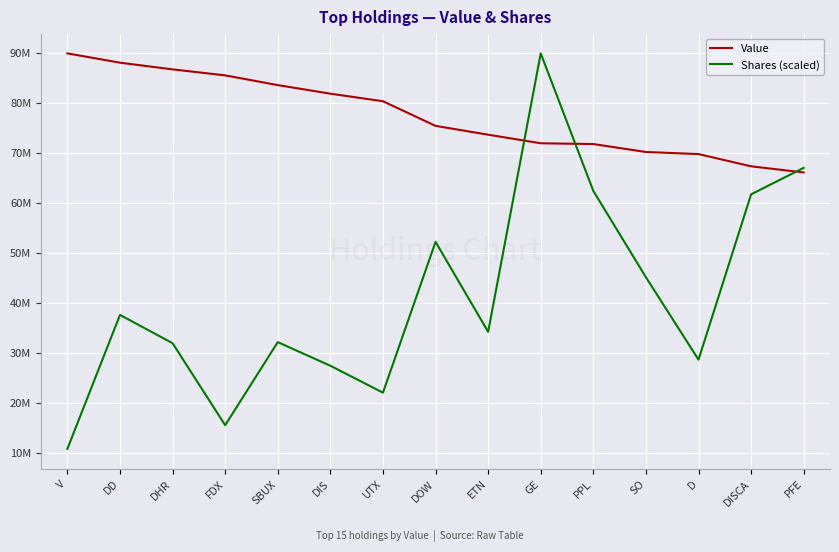

What is the total value across all series at SO?

115303969.0